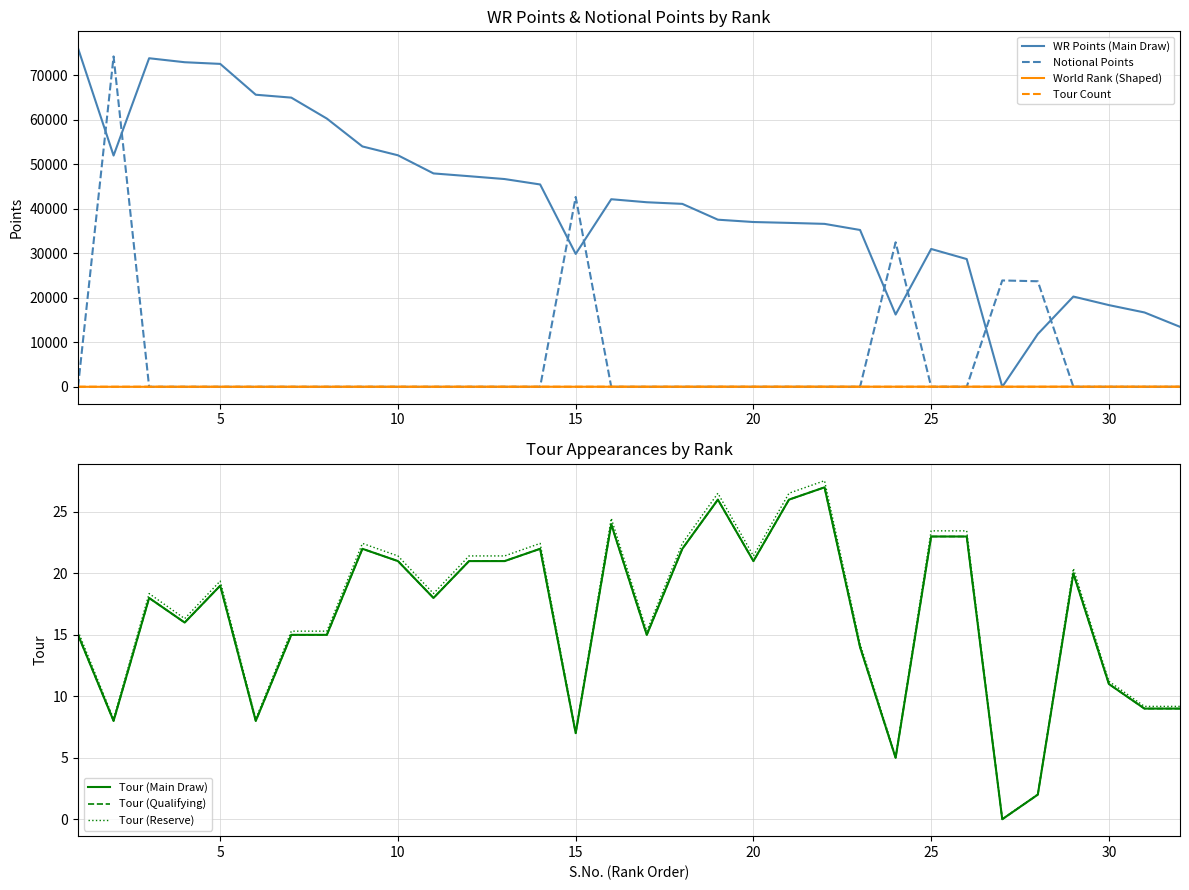

How many data points in Tour are above 18?

15